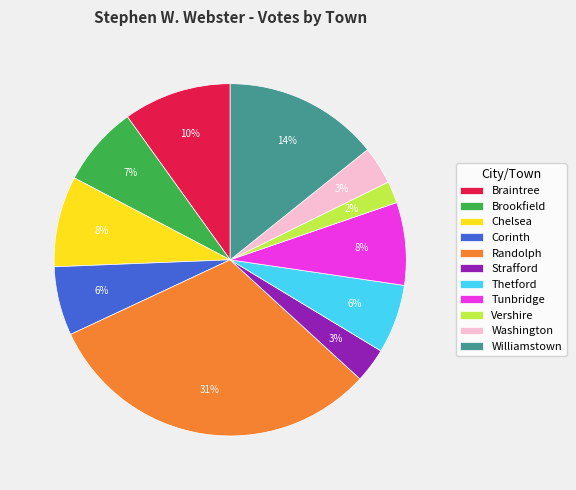

Count the number of slices in the pie.

11